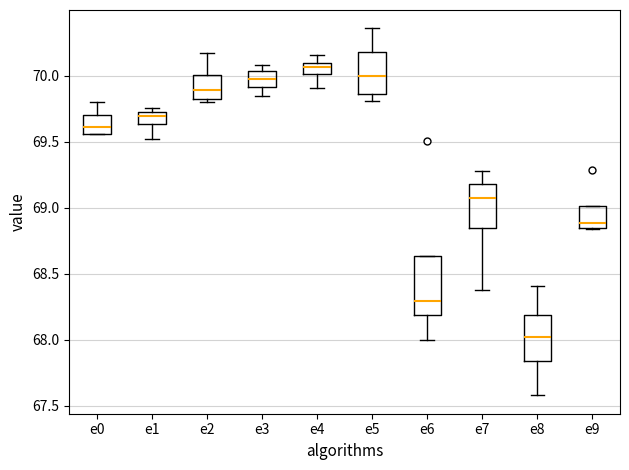

Where is the lower edge of the box for e3 on the y-axis? The values are not printed on the chart, so give them approximately, as read against the axis.

69.90